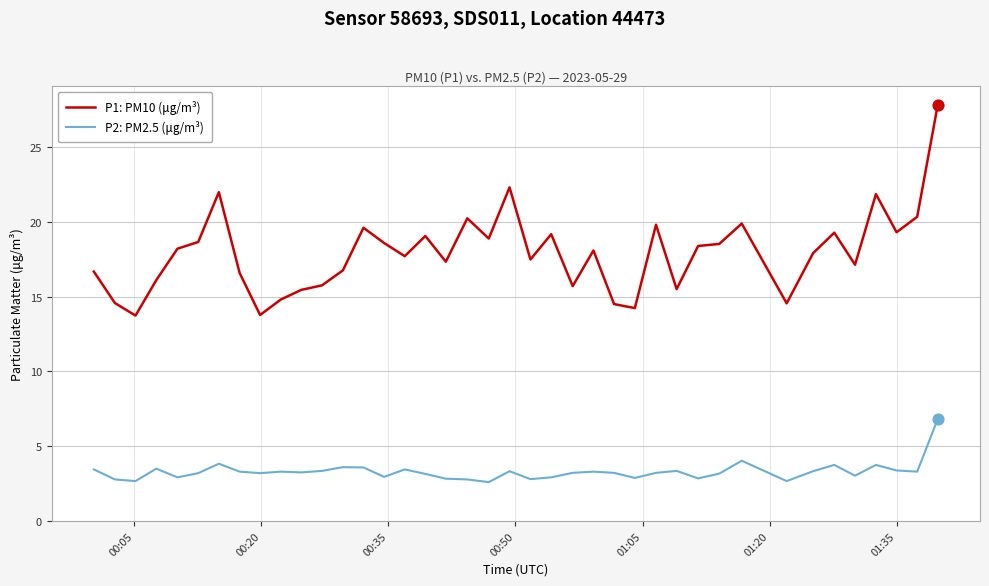

Which series has the largest total across all categories?

P1: PM10 (μg/m³)